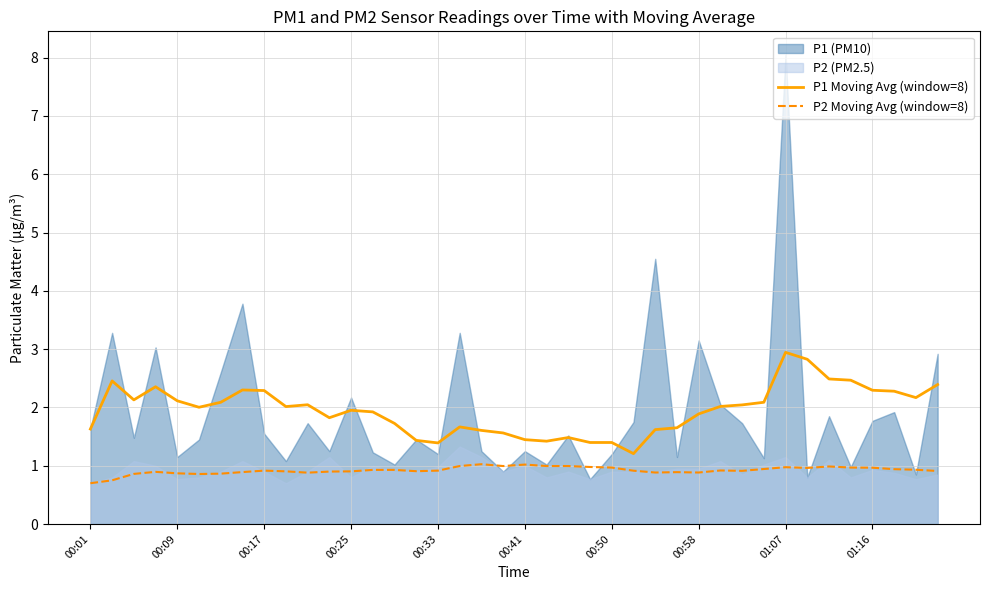

True or false: P1 Moving Avg (window=8) has a value of 2.1 at 00:09.

True